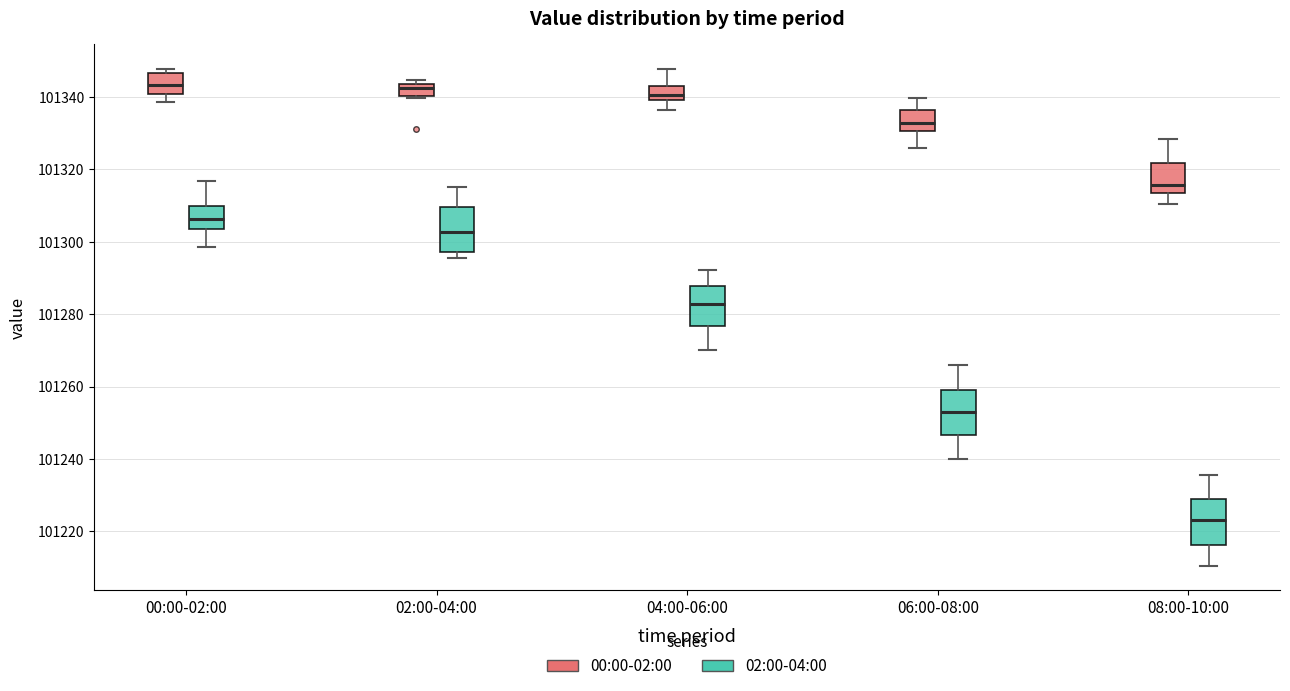

Reading left to right, read every box against the y-axis: the position of its median line, the range the box covers, and the ends of its whiskers. The values are not printed on the chart, so give them approximately, as read against the axis.

00:00-02:00 (00:00-02:00): median 101344, box 101340 to 101346, whiskers 101338 to 101348
00:00-02:00 (02:00-04:00): median 101306, box 101304 to 101310, whiskers 101298 to 101316
02:00-04:00 (00:00-02:00): median 101342, box 101340 to 101344, whiskers 101340 to 101344 (just above the box's upper edge)
02:00-04:00 (02:00-04:00): median 101302, box 101298 to 101310, whiskers 101296 to 101316
04:00-06:00 (00:00-02:00): median 101340 (inside the box), box 101340 to 101342, whiskers 101336 to 101348
04:00-06:00 (02:00-04:00): median 101282, box 101276 to 101288, whiskers 101270 to 101292
06:00-08:00 (00:00-02:00): median 101332, box 101330 to 101336, whiskers 101326 to 101340
06:00-08:00 (02:00-04:00): median 101252, box 101246 to 101260, whiskers 101240 to 101266
08:00-10:00 (00:00-02:00): median 101316, box 101314 to 101322, whiskers 101310 to 101328
08:00-10:00 (02:00-04:00): median 101224, box 101216 to 101228, whiskers 101210 to 101236